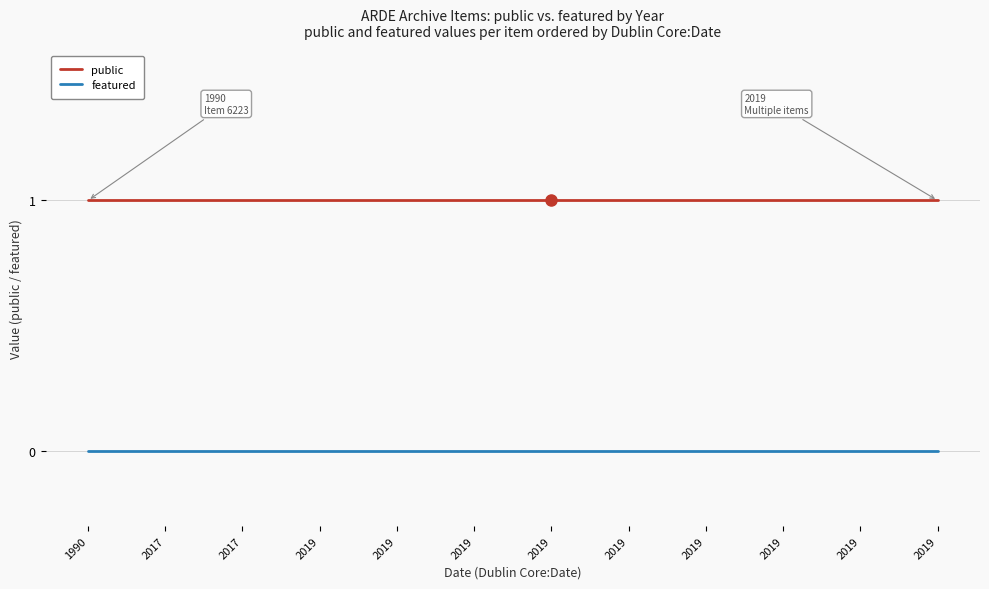

Does the chart have visible grid lines?

Yes